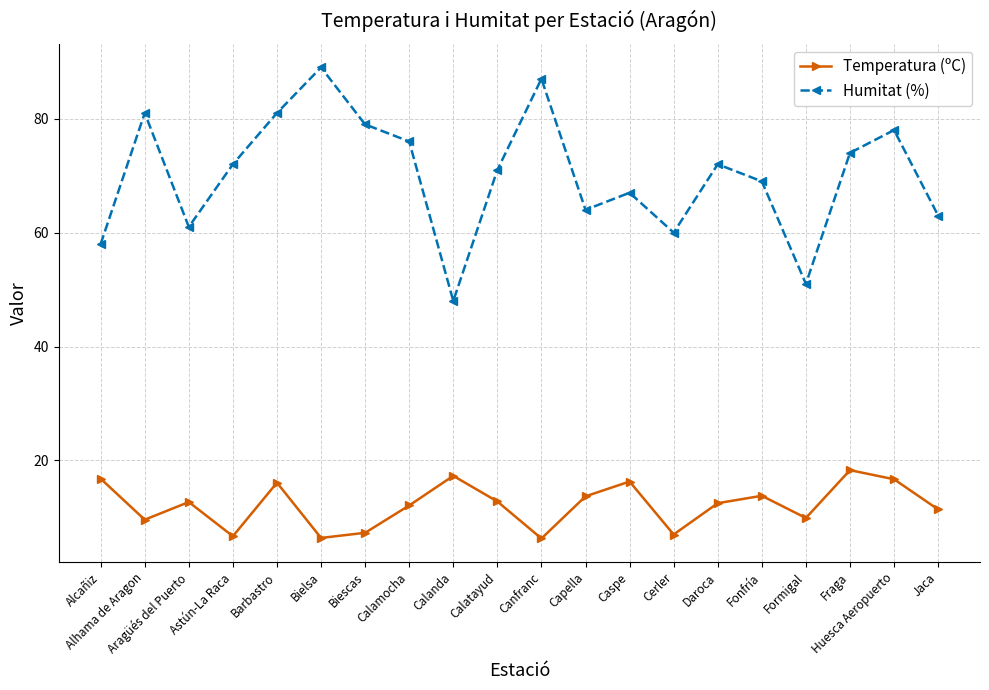

At Calatayud, list the series in order from largest to smallest.

Humitat (%), Temperatura (ºC)